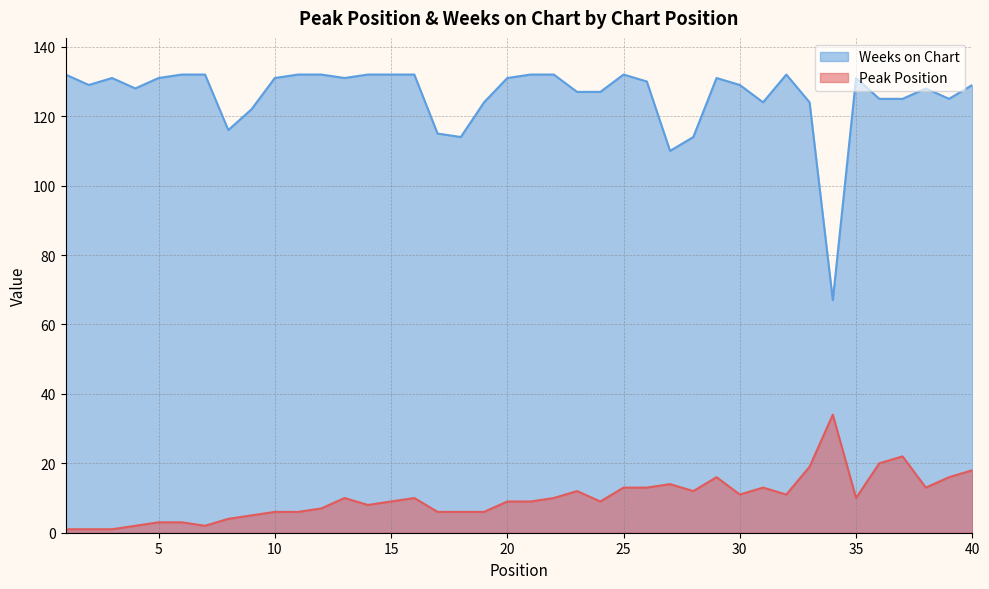

How many categories are shown in the chart?

40